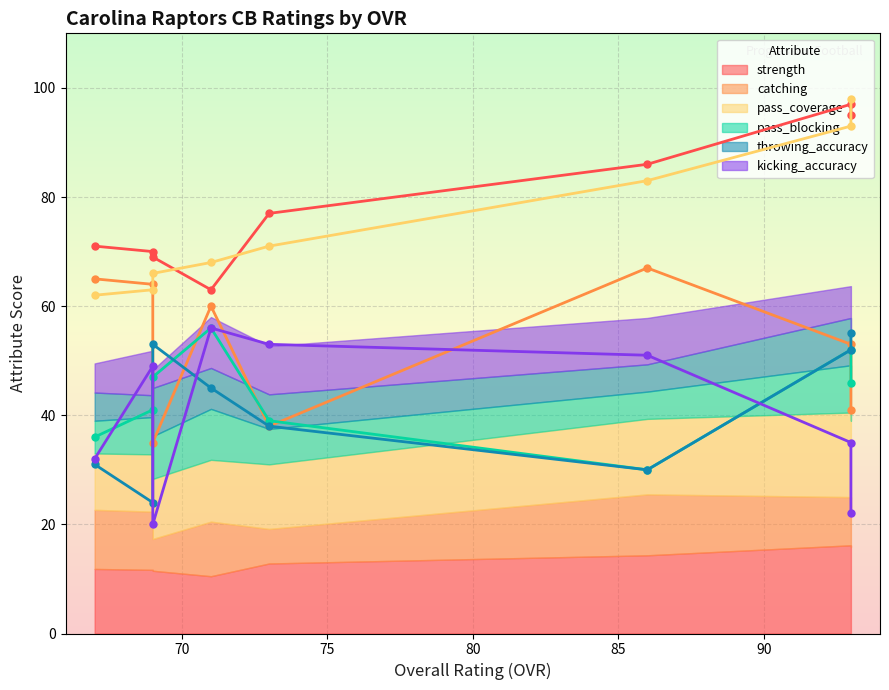

Where is the first local minimum for pass_blocking?

Vincent Smith (86)